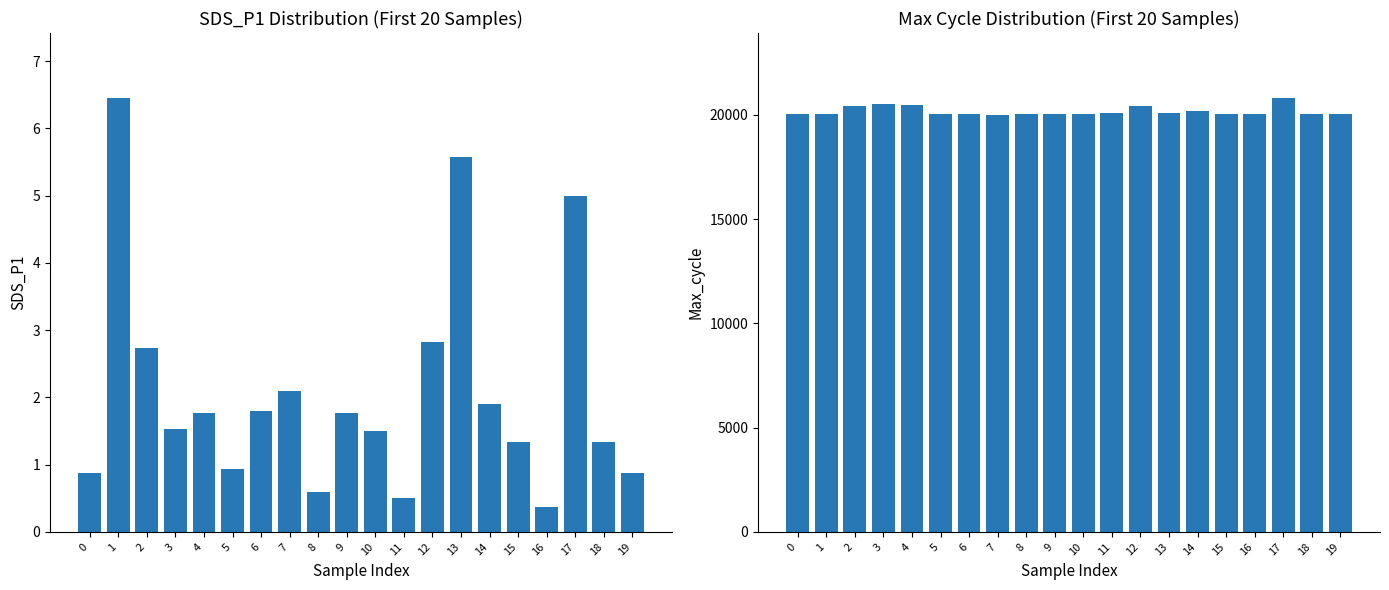

Is it true that Max_cycle equals 30591.1 at 3?

False